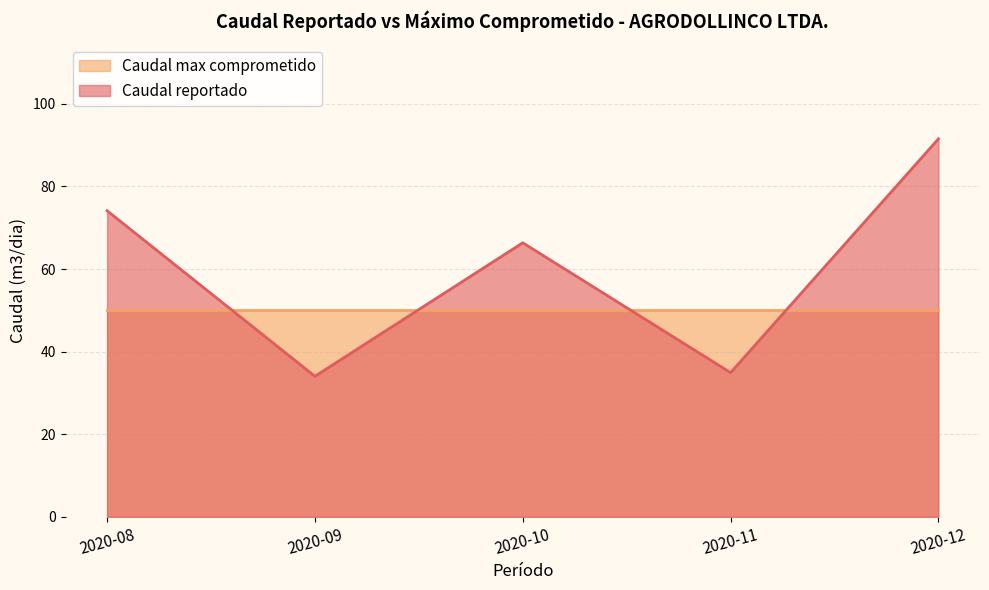

Which category has the highest value across all series?

2020-12